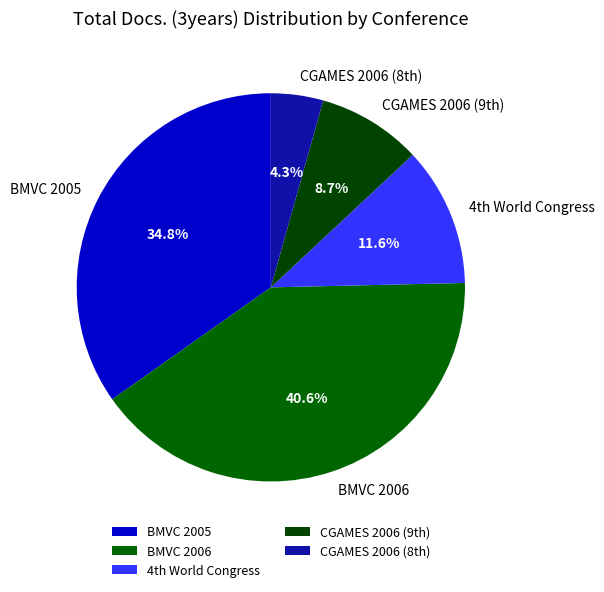

Count the number of slices in the pie.

5